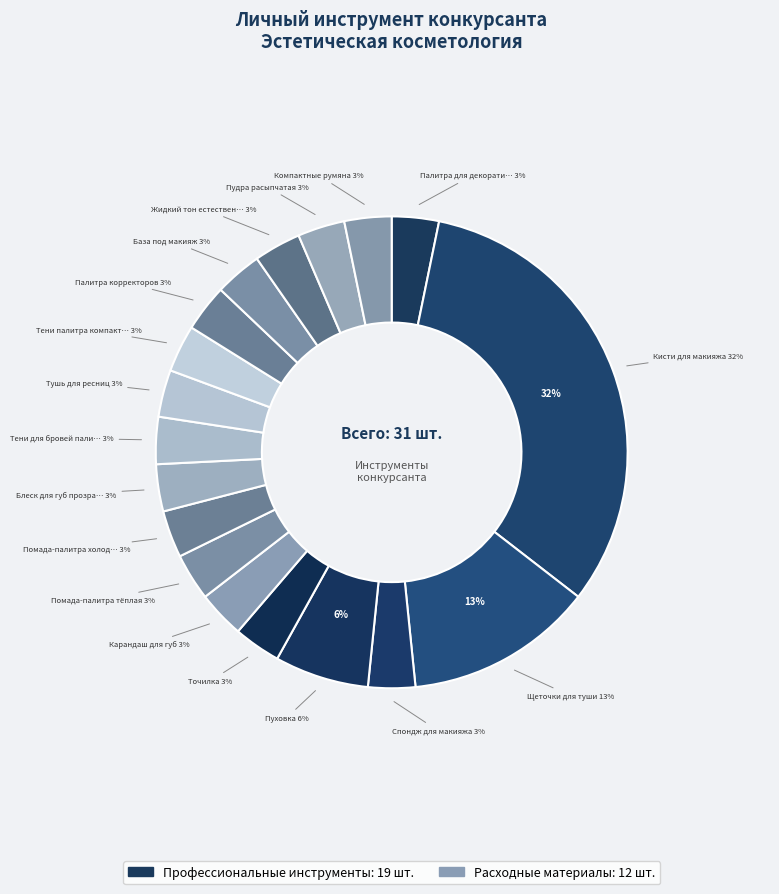

The Помада-палитра тёплая slice represents 3% of the pie. True or false?

True